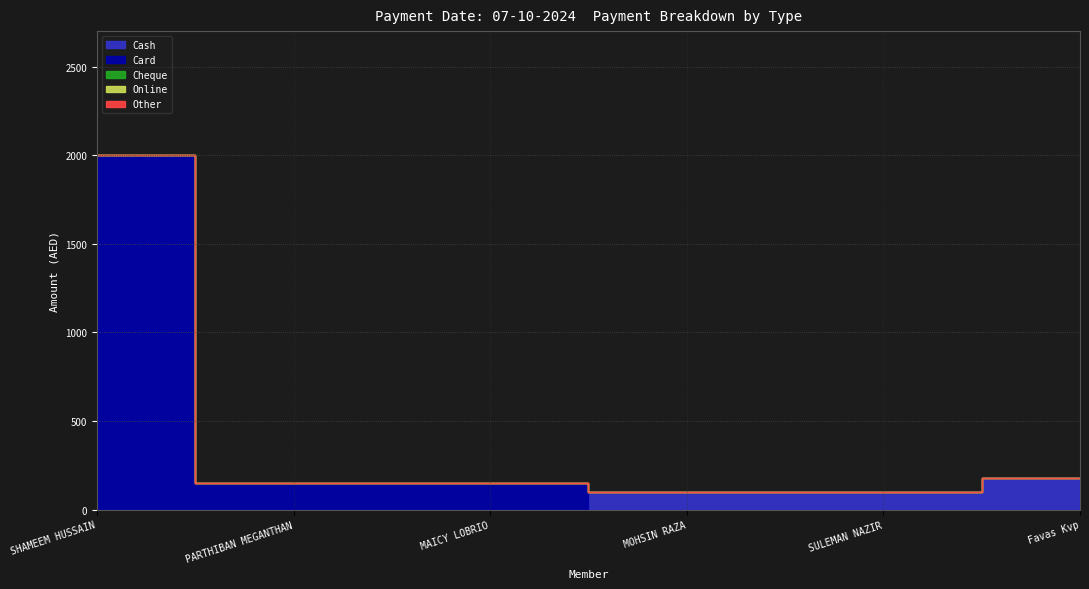

Does the chart have visible grid lines?

Yes